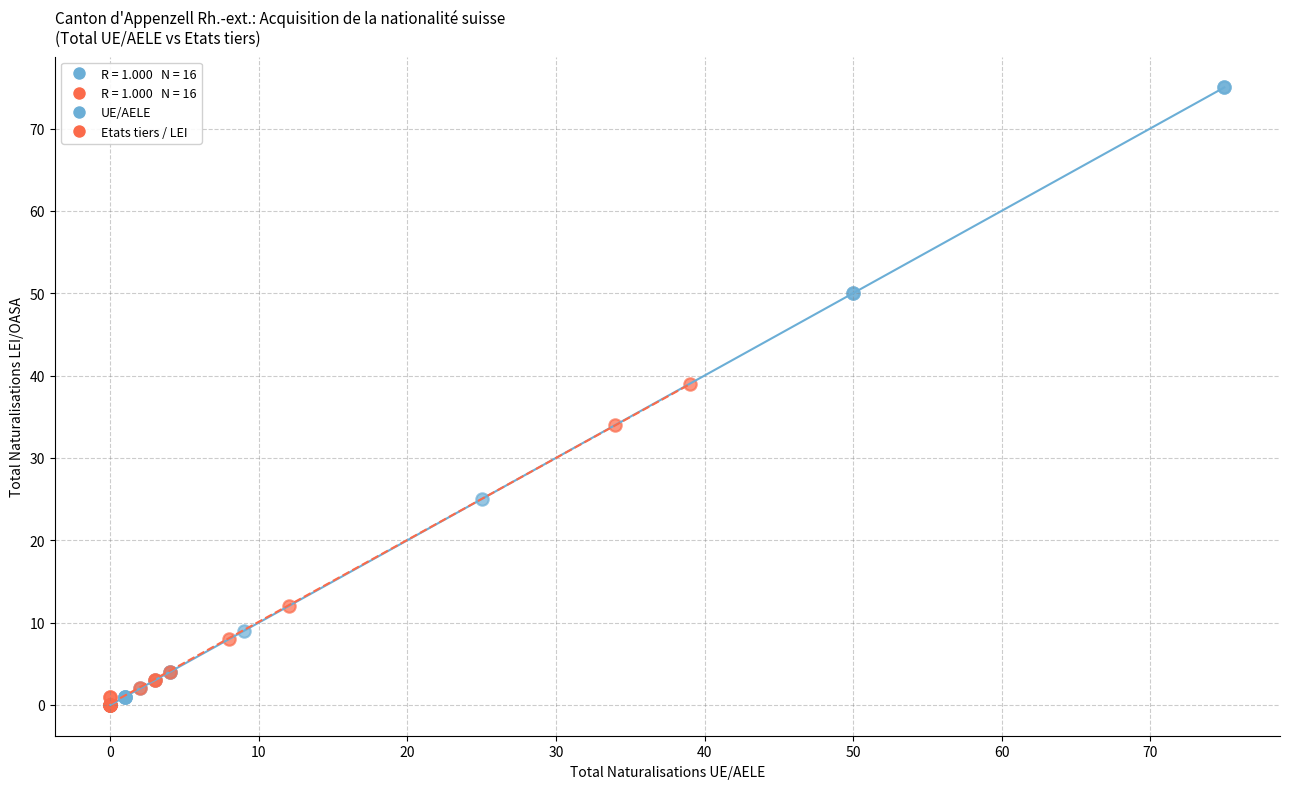

Which series has the largest Y range (max minus min)?

UE/AELE